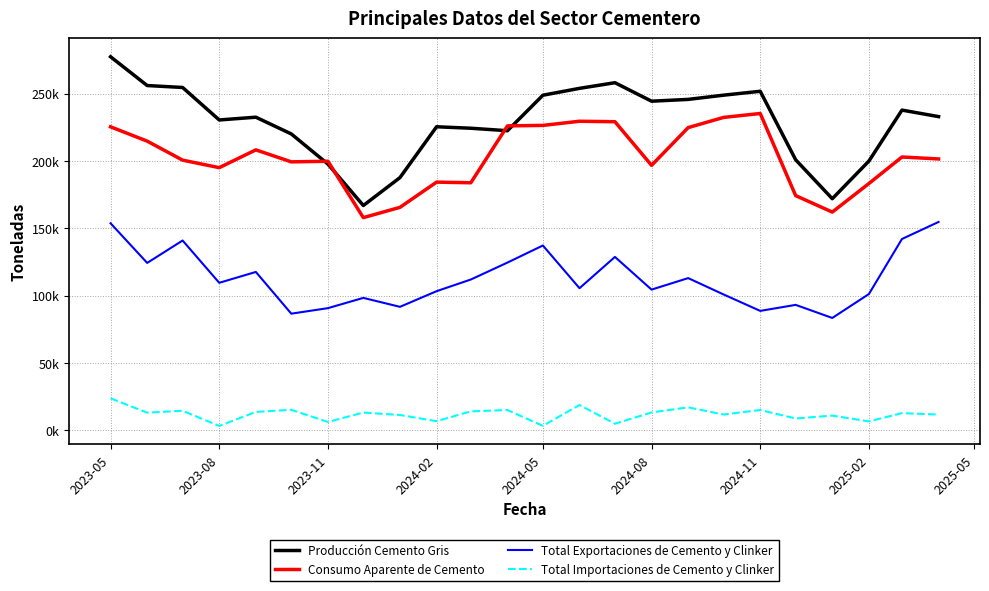

How many interior local valleys does the Producción Cemento Gris series have?

5